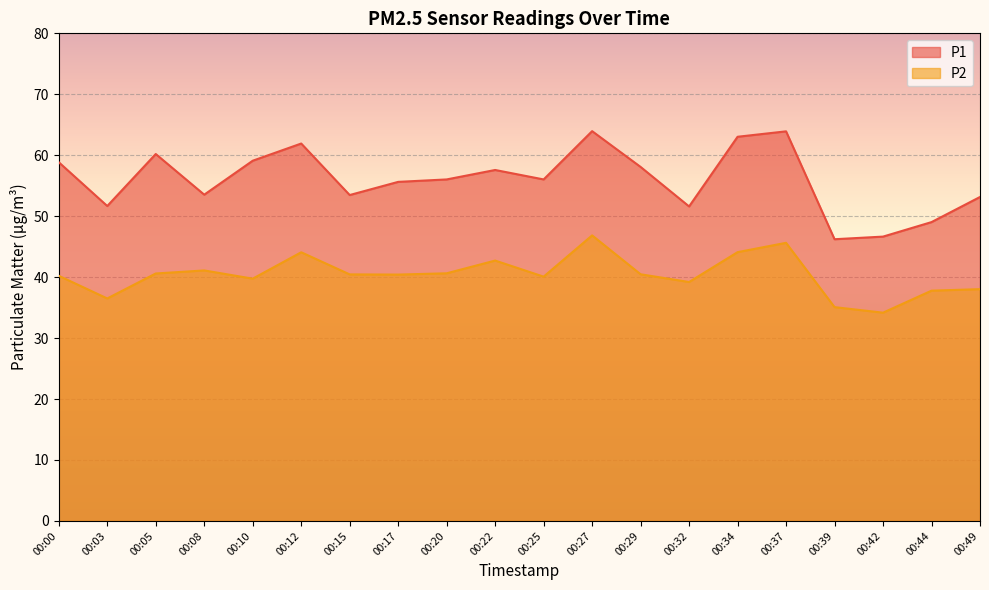

What is the lowest value of the P1 series?

46.2